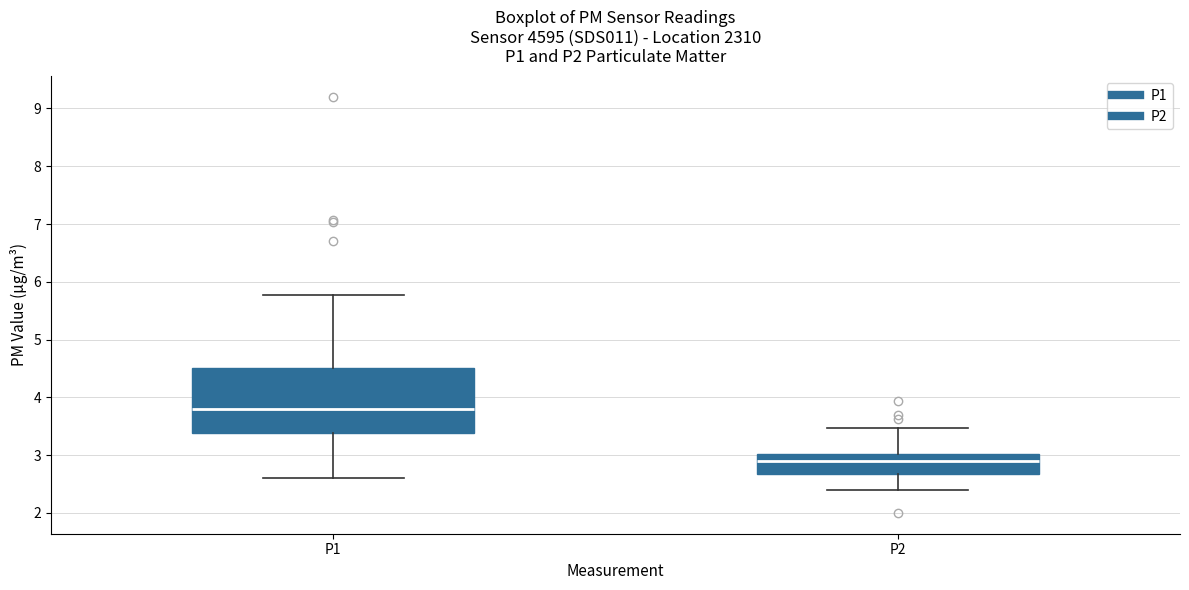

Comparing the boxes themselves (not the whiskers), which one is the tallest?

P1